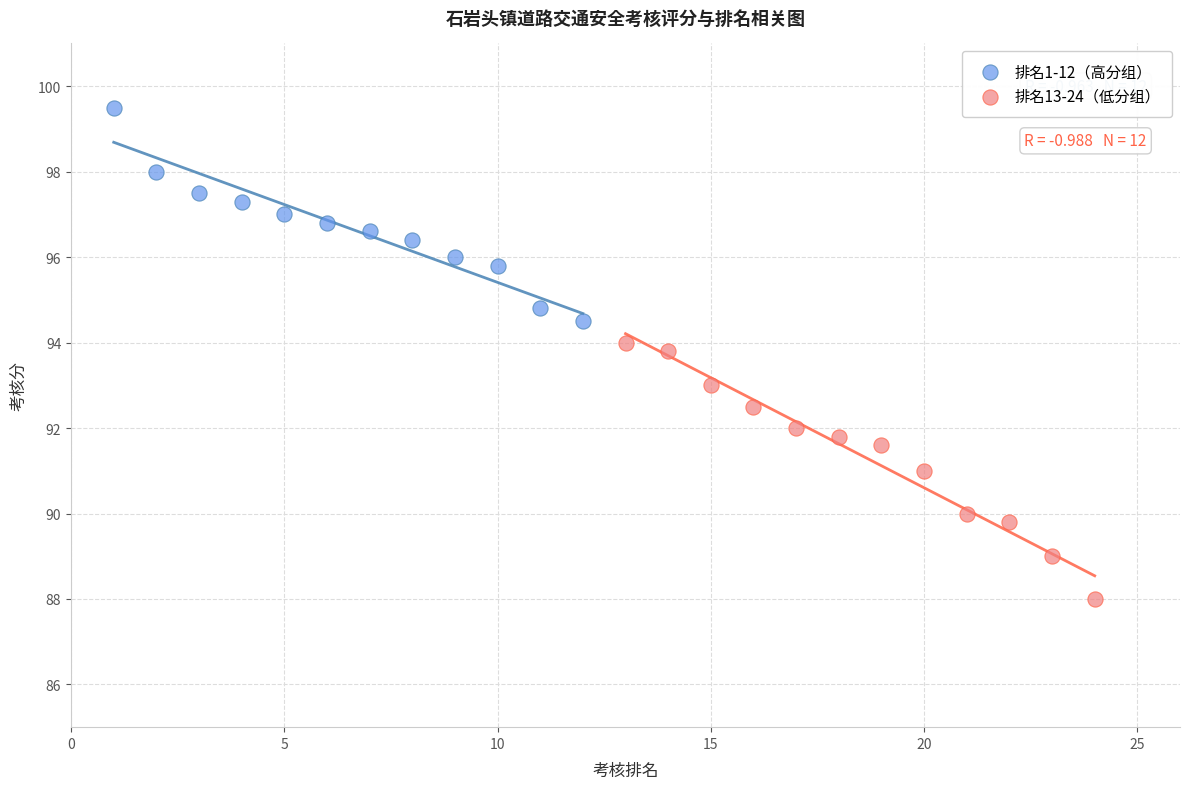

Which series reaches the maximum Y coordinate?

排名1-12（高分组）